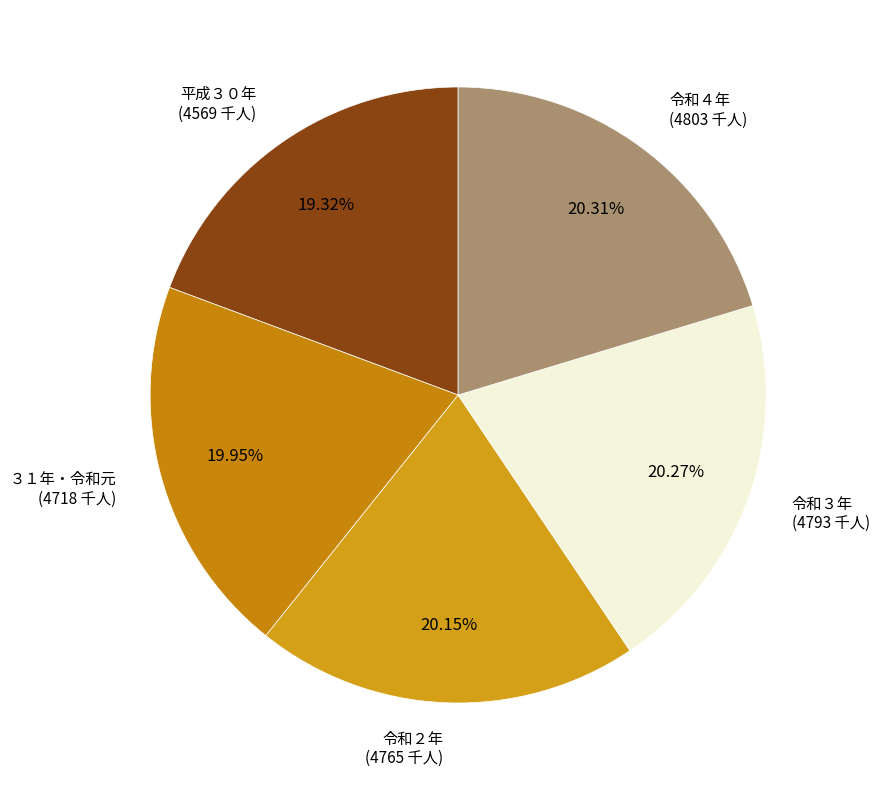

To the nearest percent, what percentage of the pie is 令和２年?

20%